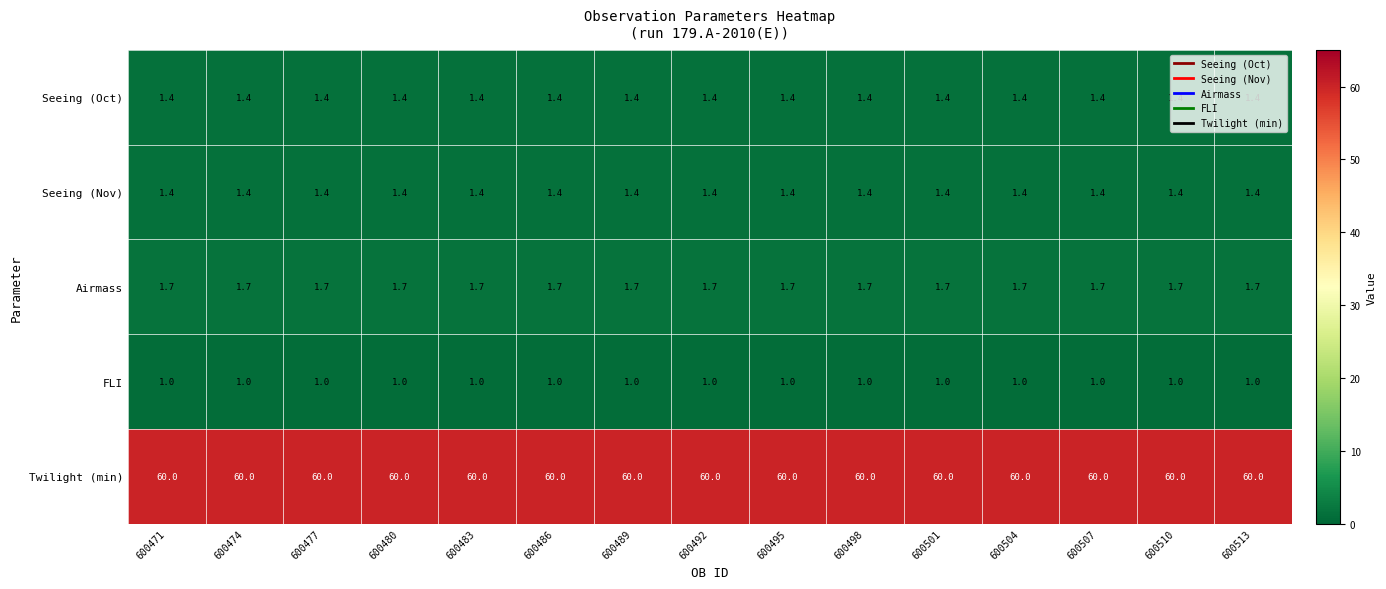

What is the difference between the highest and lowest values at 600492?

59.0